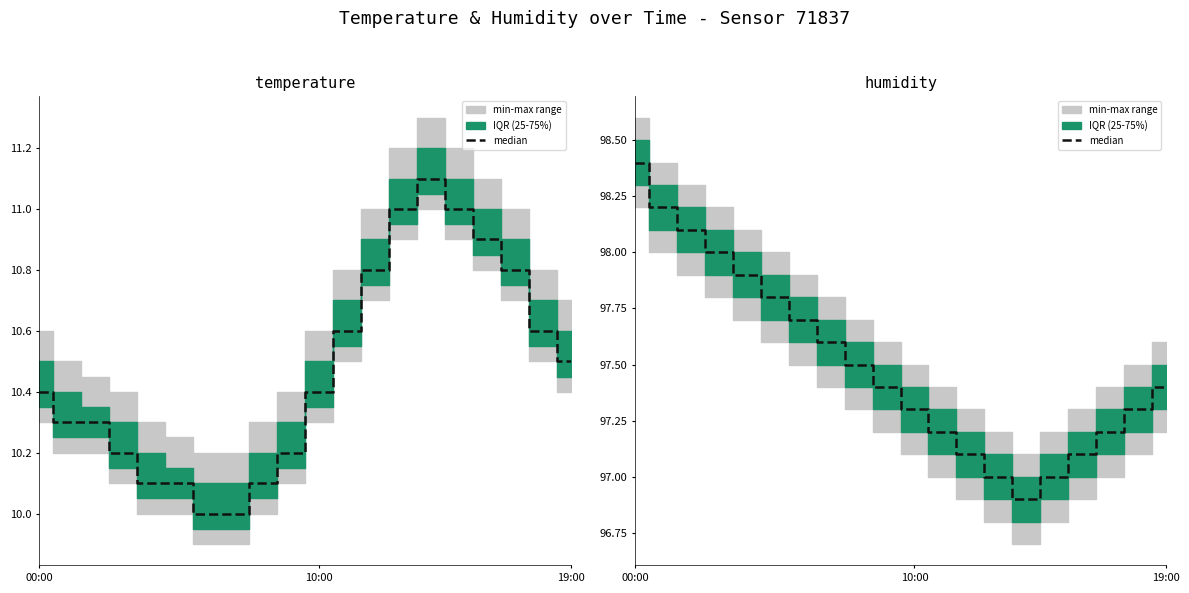

Count the number of values greater than 97.

17